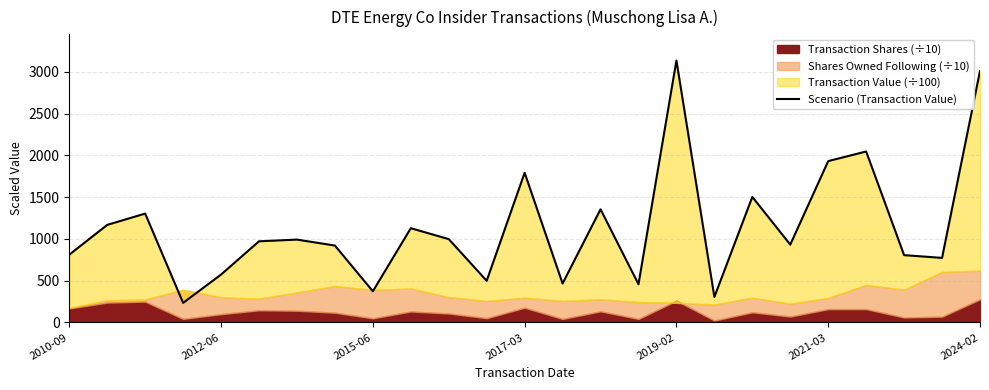

How many lines are shown in the chart?

1